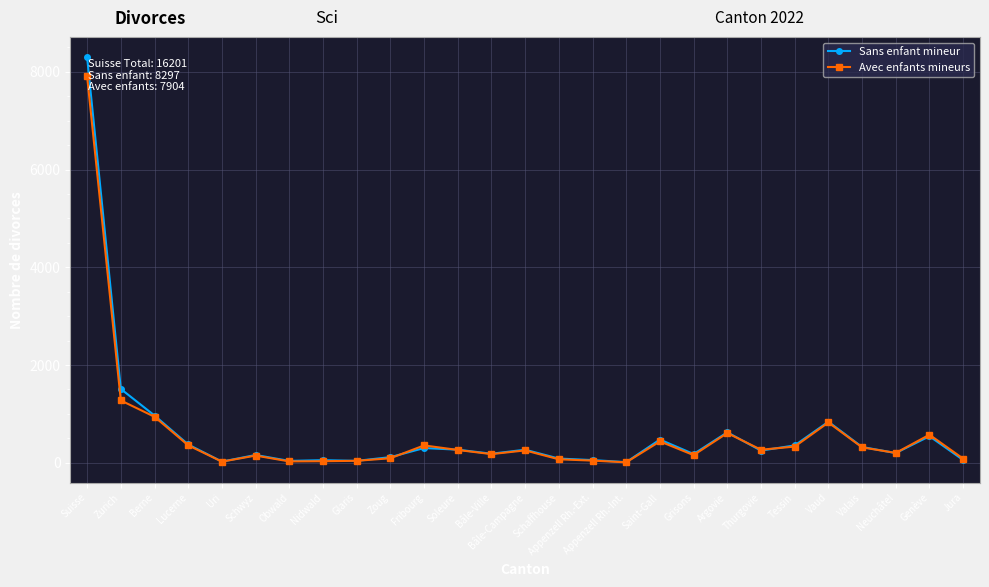

What is the total value across all series at Bâle-Ville?

362